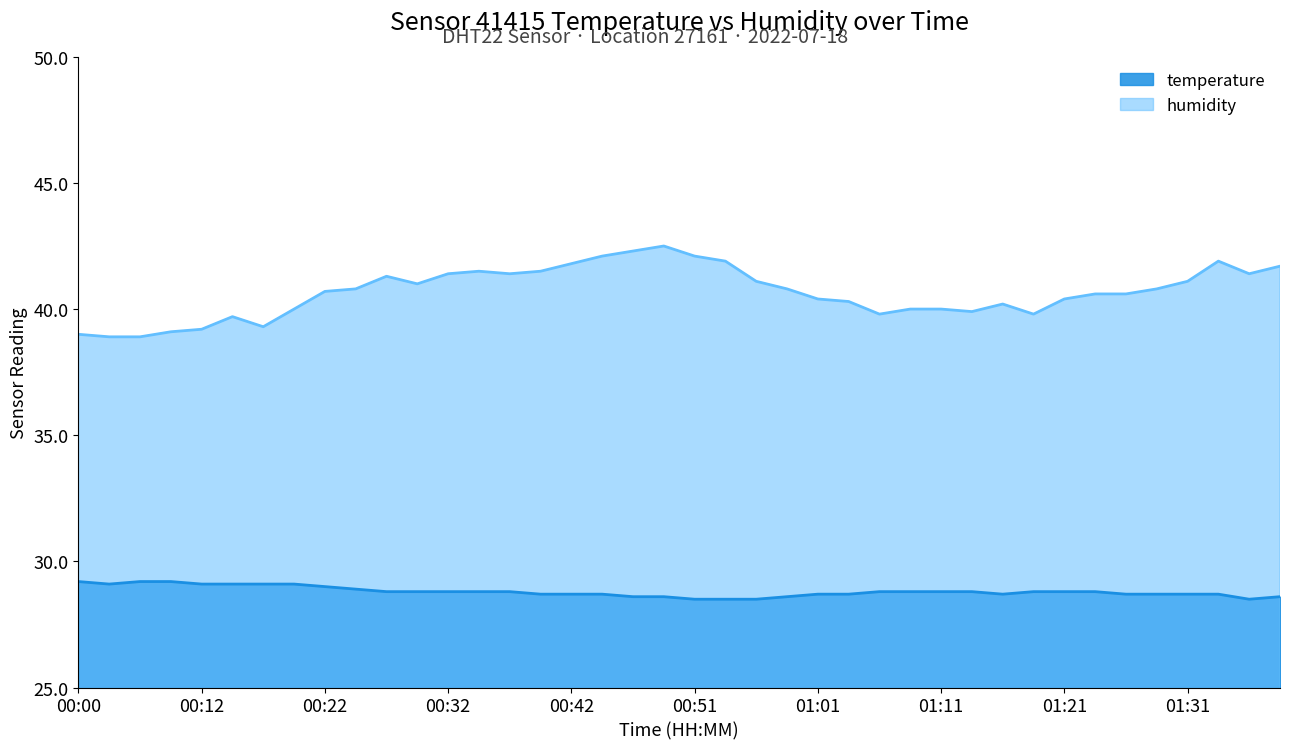

Between 00:37 and 01:28, which series saw the biggest shift?

humidity